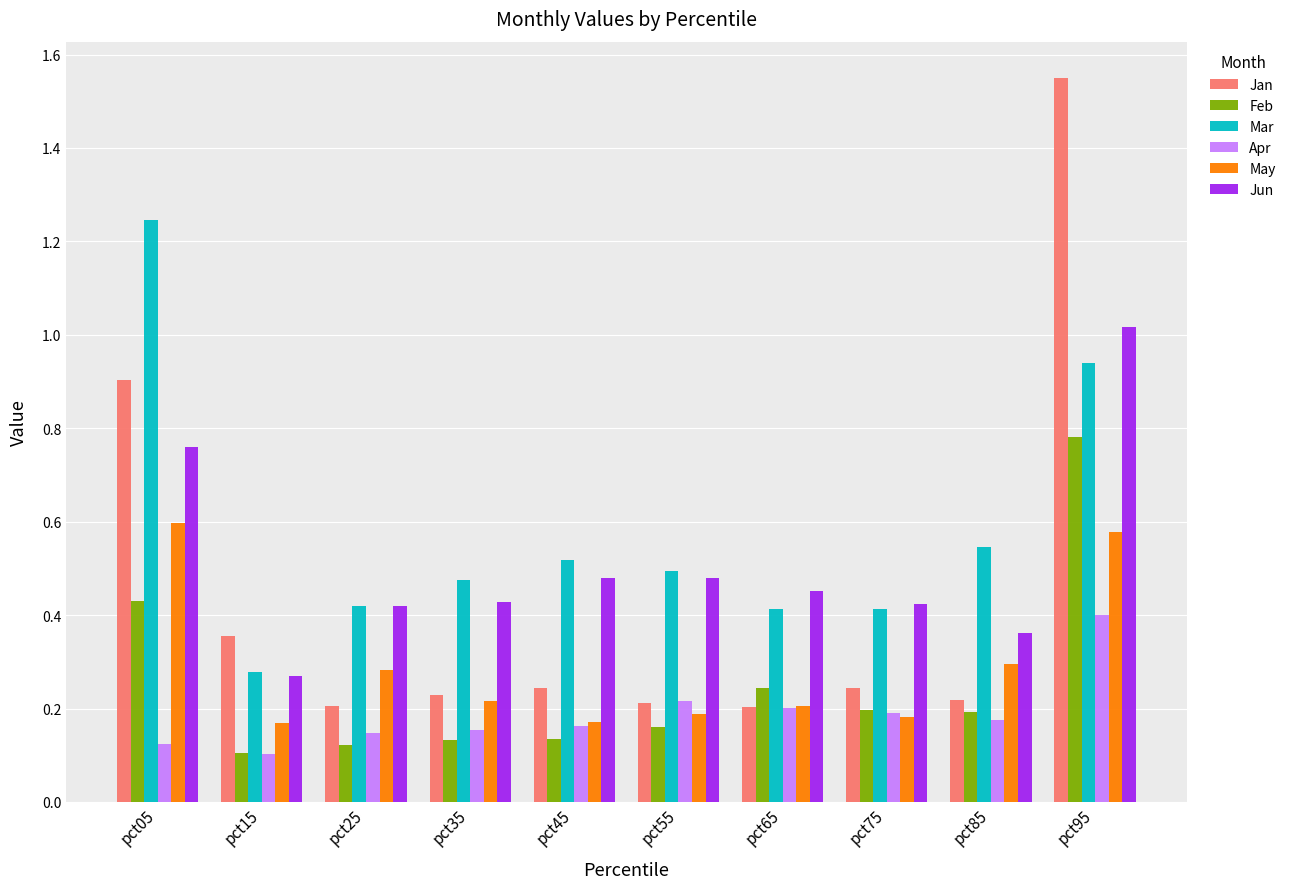

How many Apr values are between 0 and 1?

10